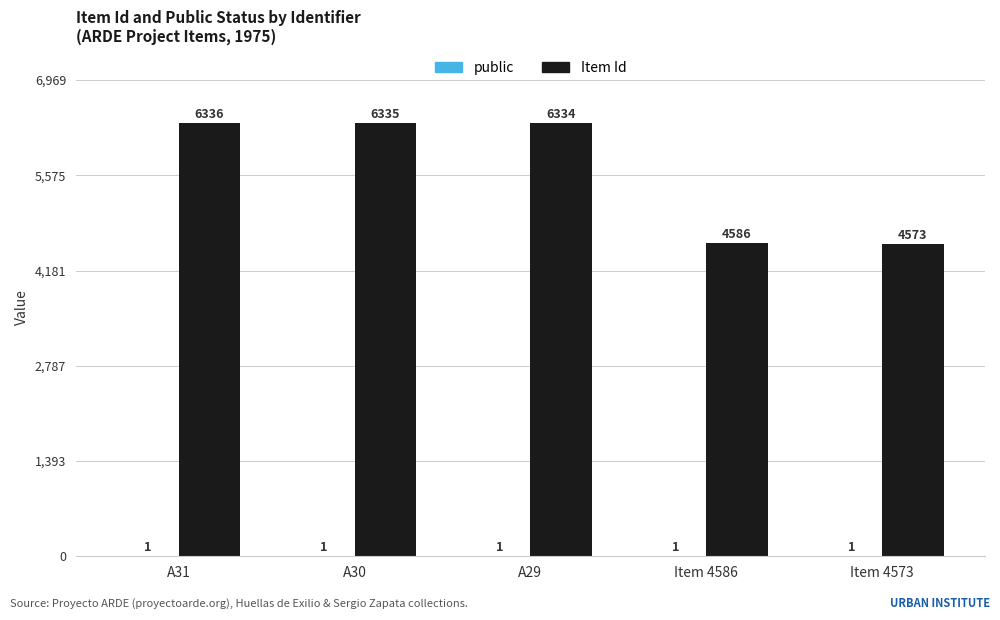

The Item Id series shows 6335 at A30. True or false?

True